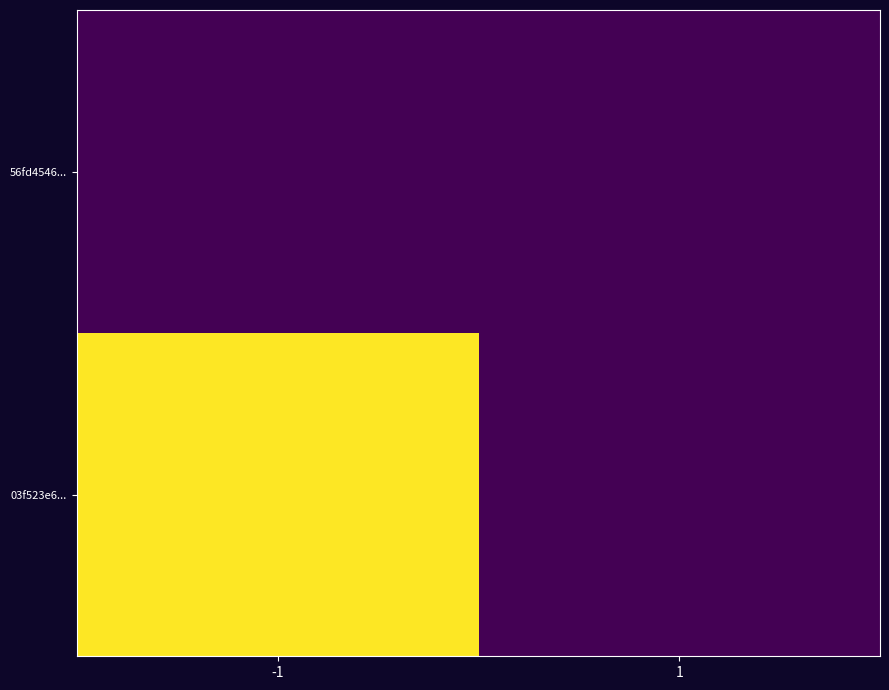

What is the difference between the highest and lowest values at -1?

2353